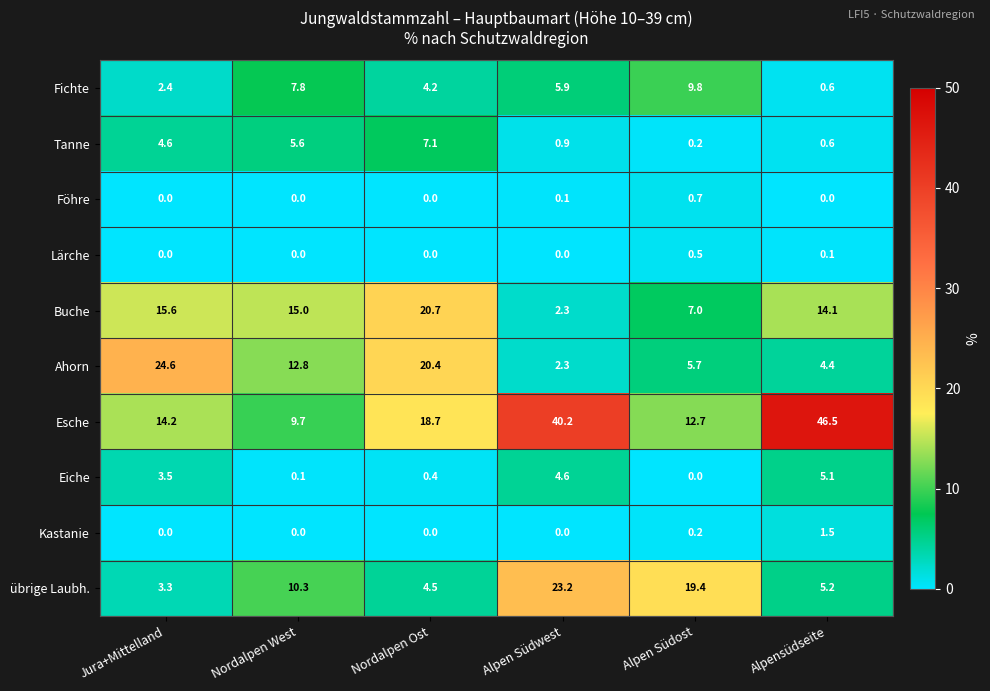

At which label does Esche first exceed 18?

Nordalpen Ost